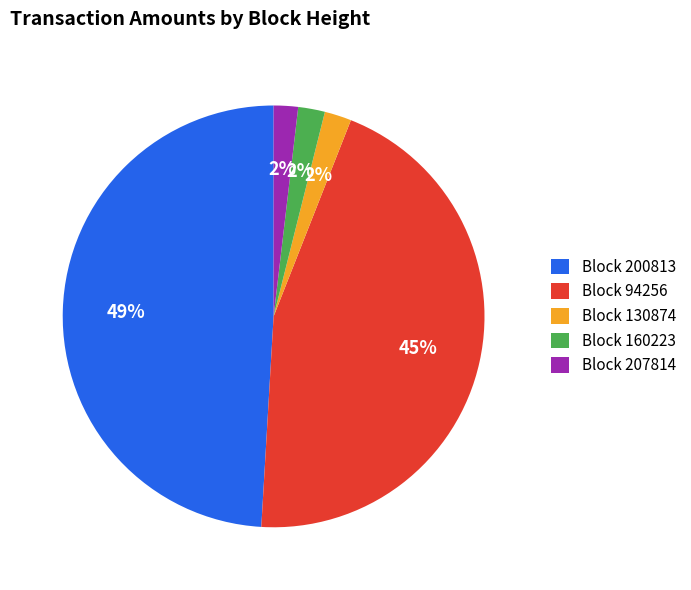

Which slice is the largest?

Block 200813